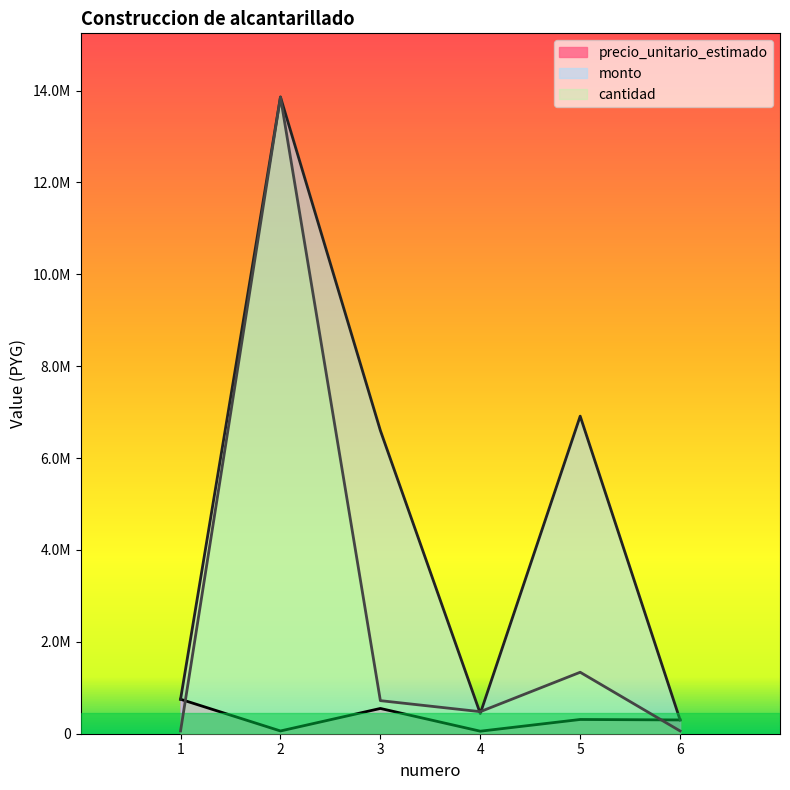

How many intersections are there between monto and cantidad?

2